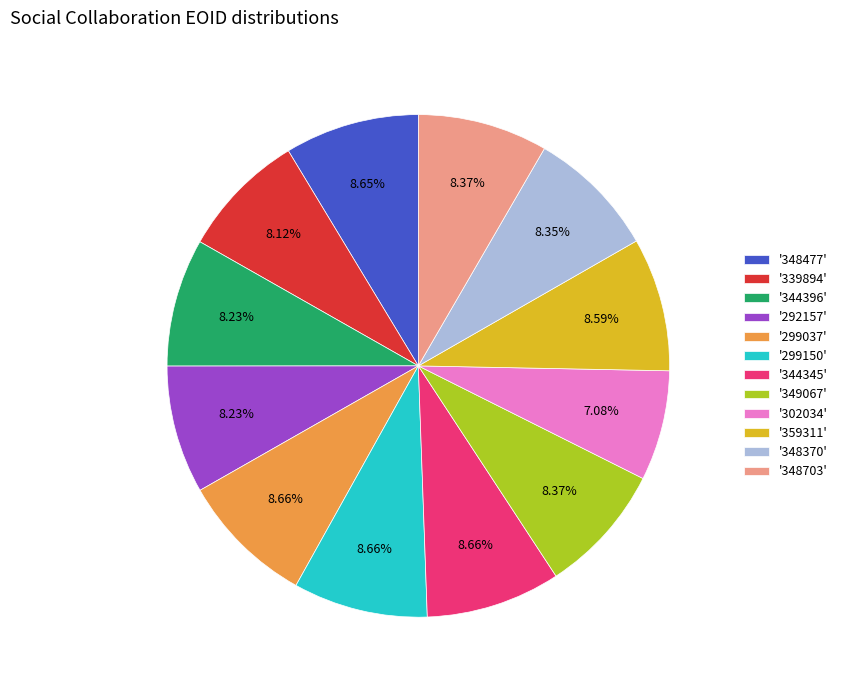

What is the smallest slice in the pie chart?

'302034'